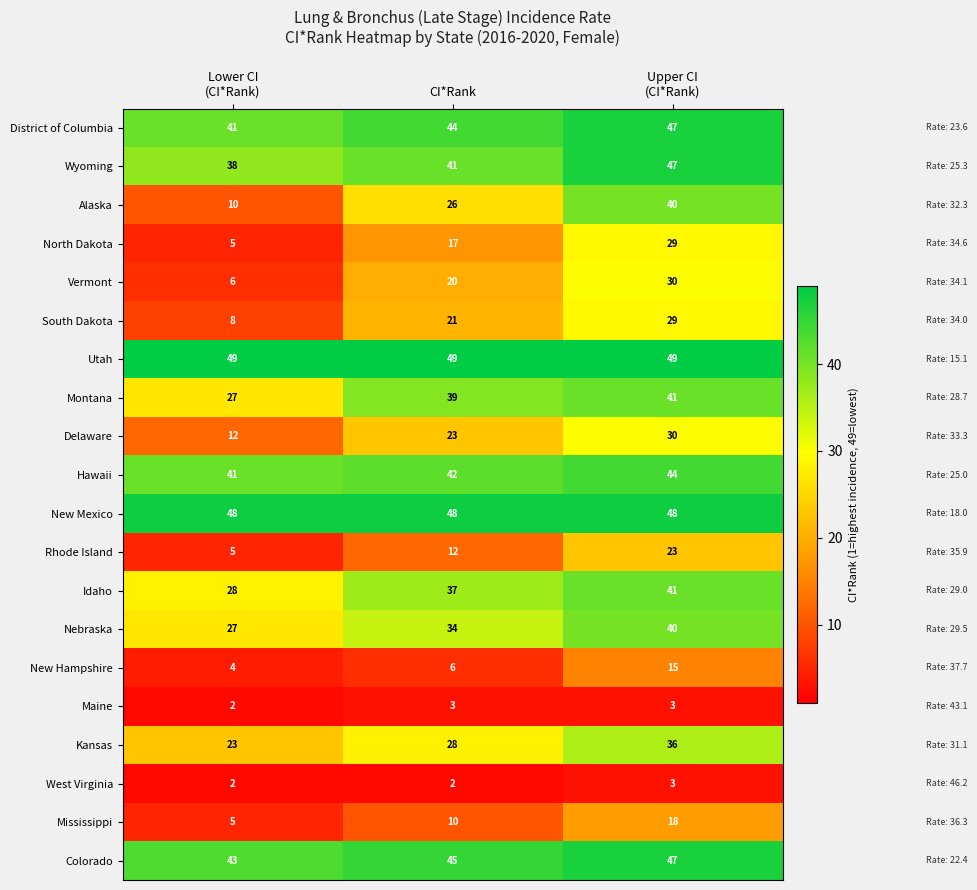

At how many categories does at least one series exceed 42?

3